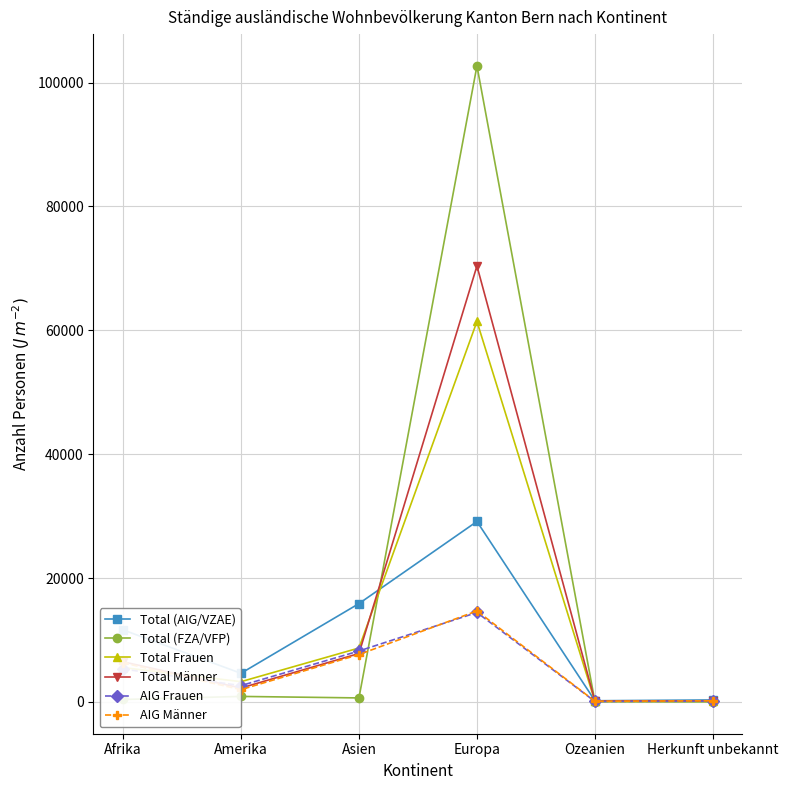

Between Europa and Herkunft unbekannt, which series saw the biggest shift?

Total (FZA/VFP)